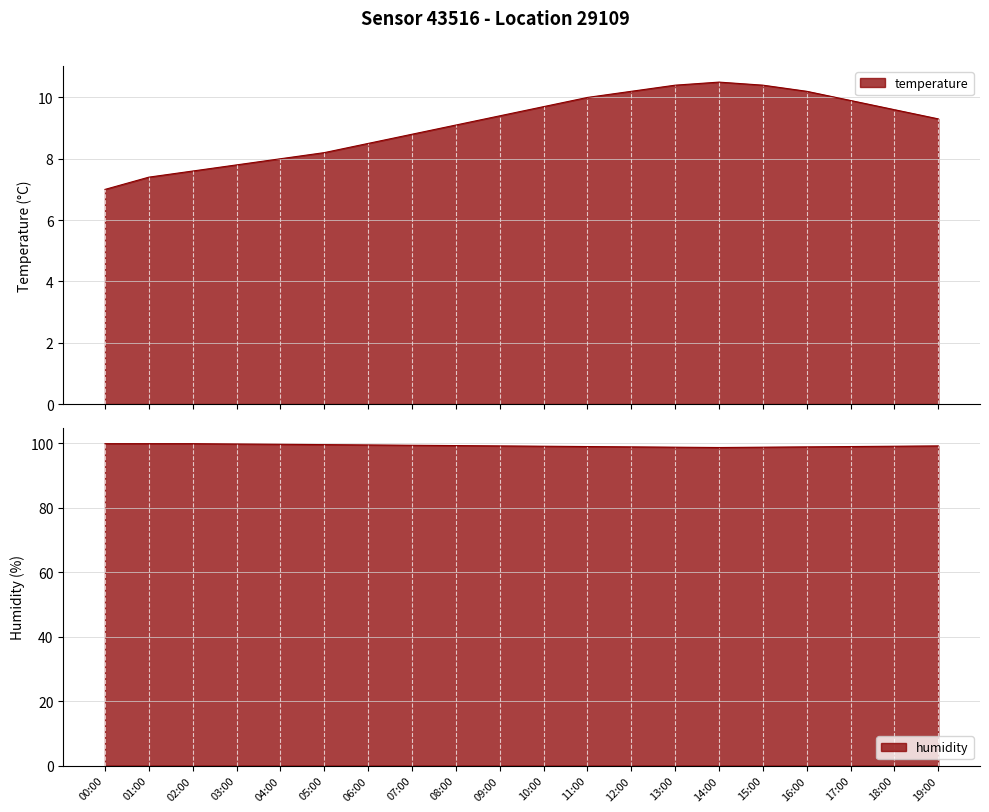

What is the label of the 6th point from the right?

14:00